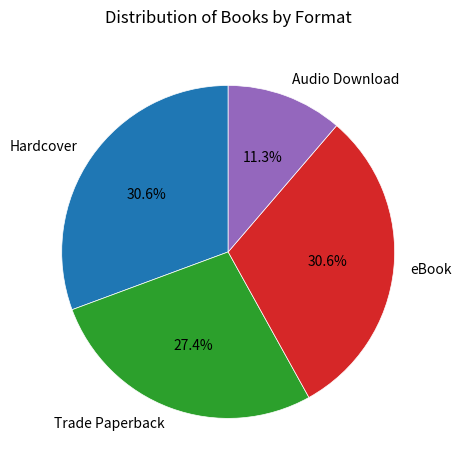

Approximately how many times larger is the value at Audio Download compared to Hardcover?

0.4